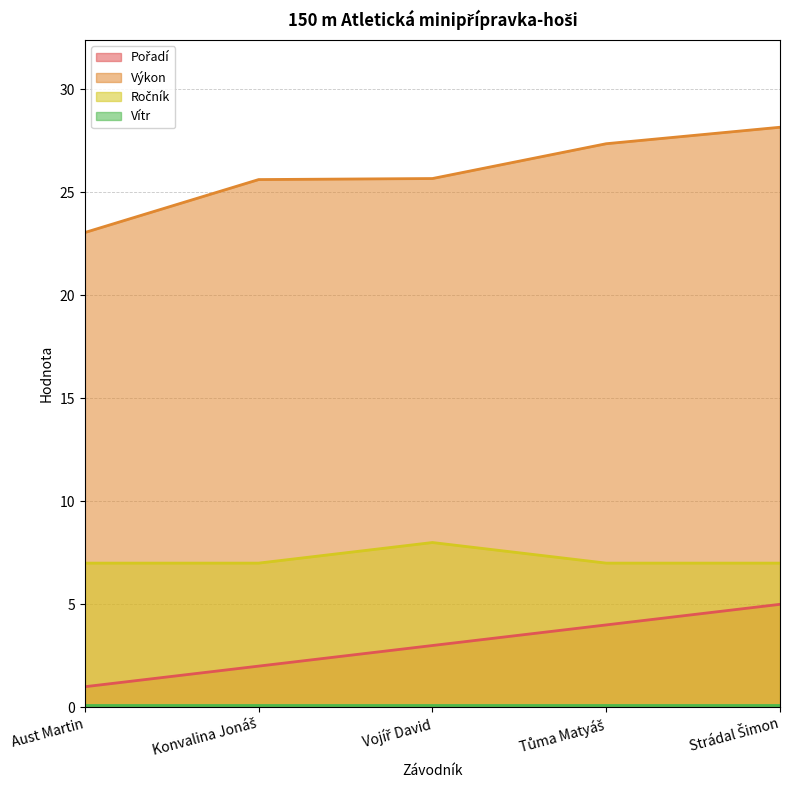

True or false: Ročník has a value of 7.0 at Aust Martin.

True